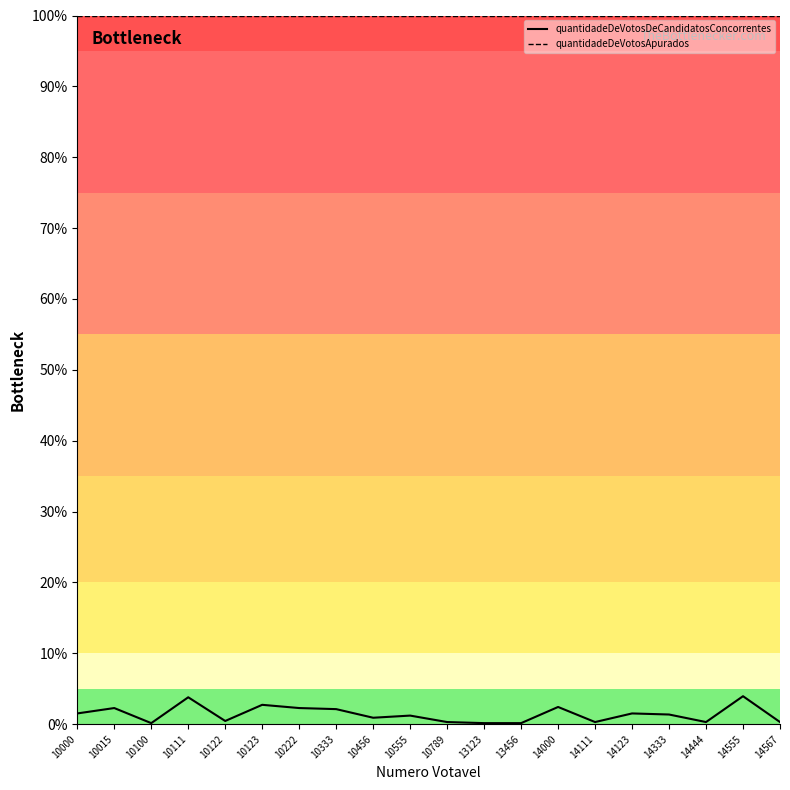

What is the value of the quantidadeDeVotosApurados point at the 10th from the left?

100.0